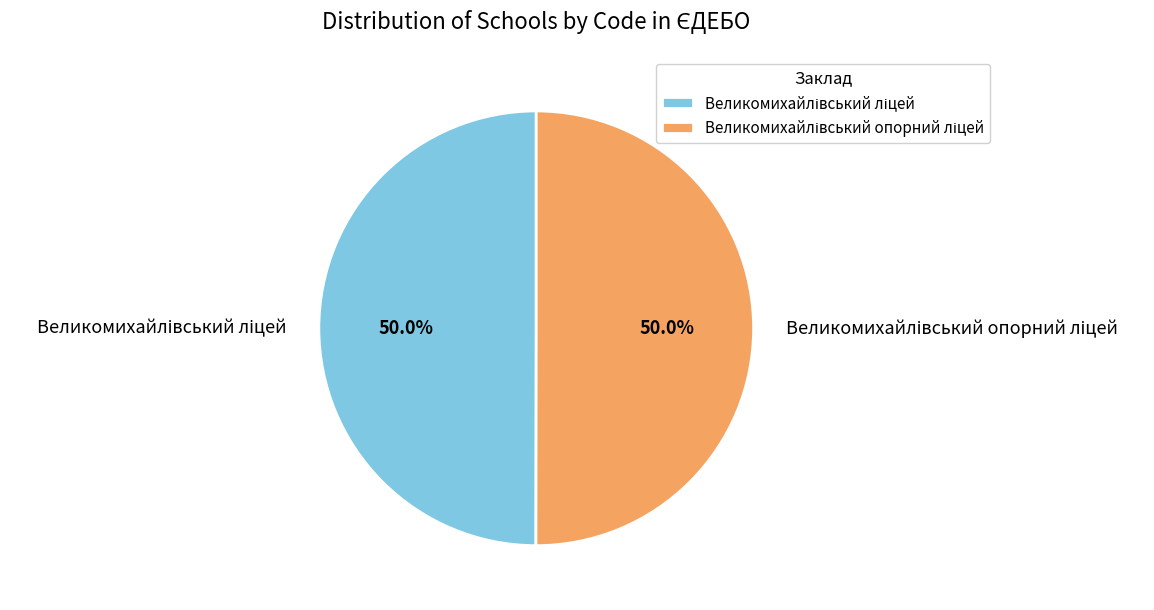

Which slice represents more than half of the pie?

Великомихайлівський опорний ліцей